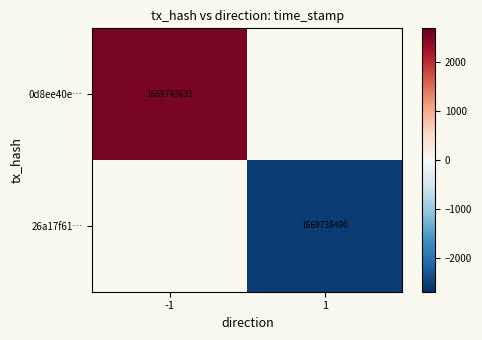

True or false: 26a17f61… has a value of 1669738490.0 at 1.

True